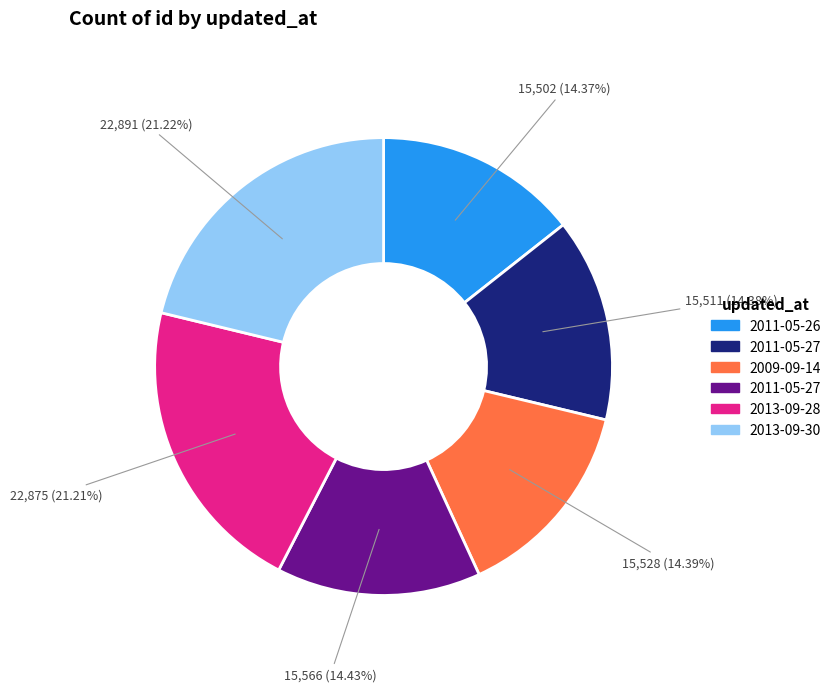

Does any single category account for the majority?

No